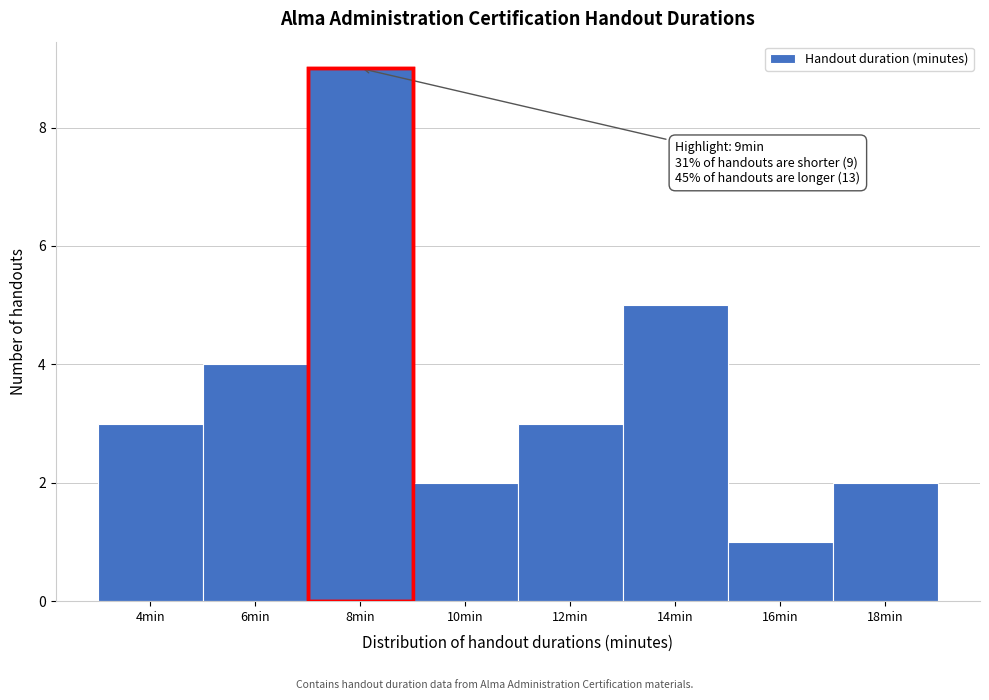

Reading right to left, list all the values displayed in this chart.

2	1	5	3	2	9	4	3